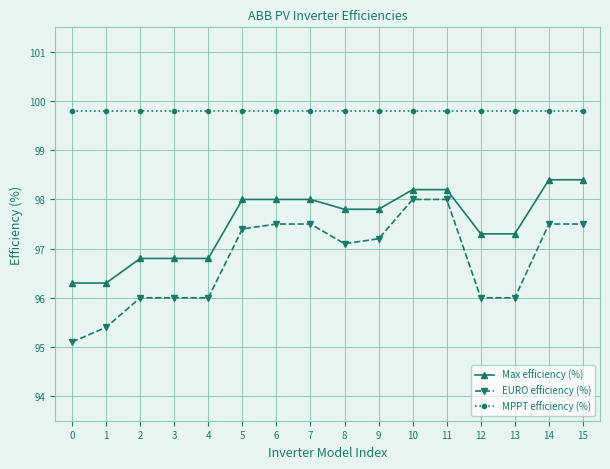

Does the chart have visible grid lines?

Yes